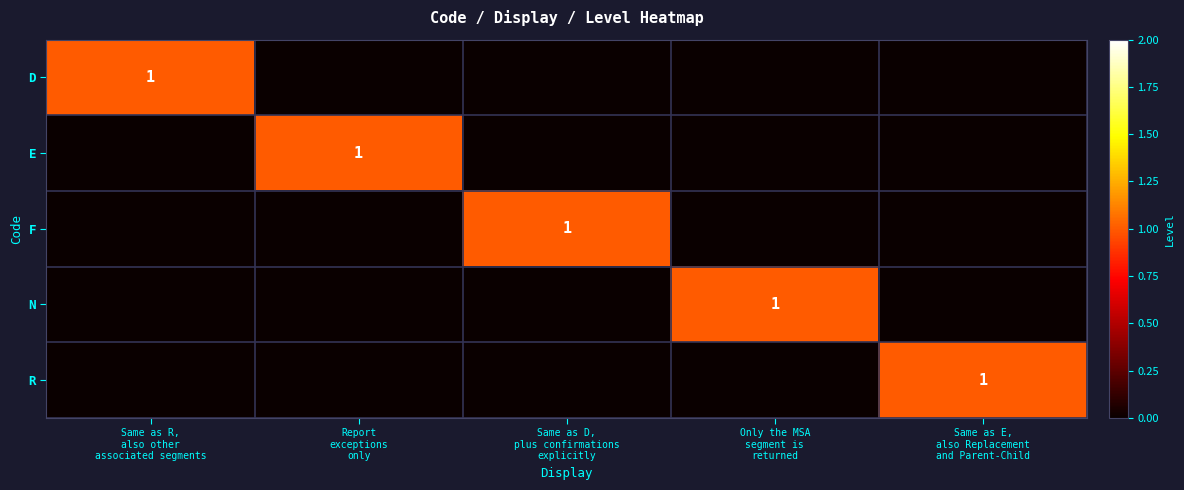

How many series are shown in this chart?

5